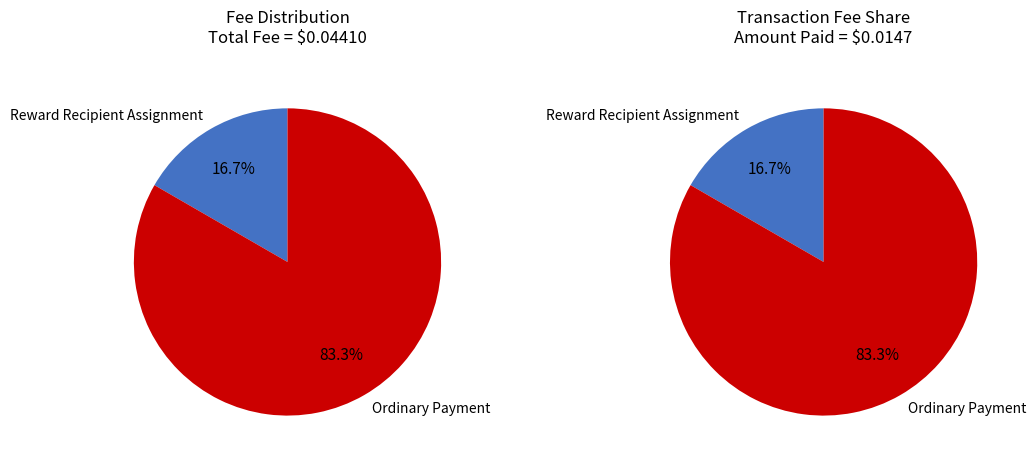

Rank the categories by value from lowest to highest.

Reward Recipient Assignment, Ordinary Payment